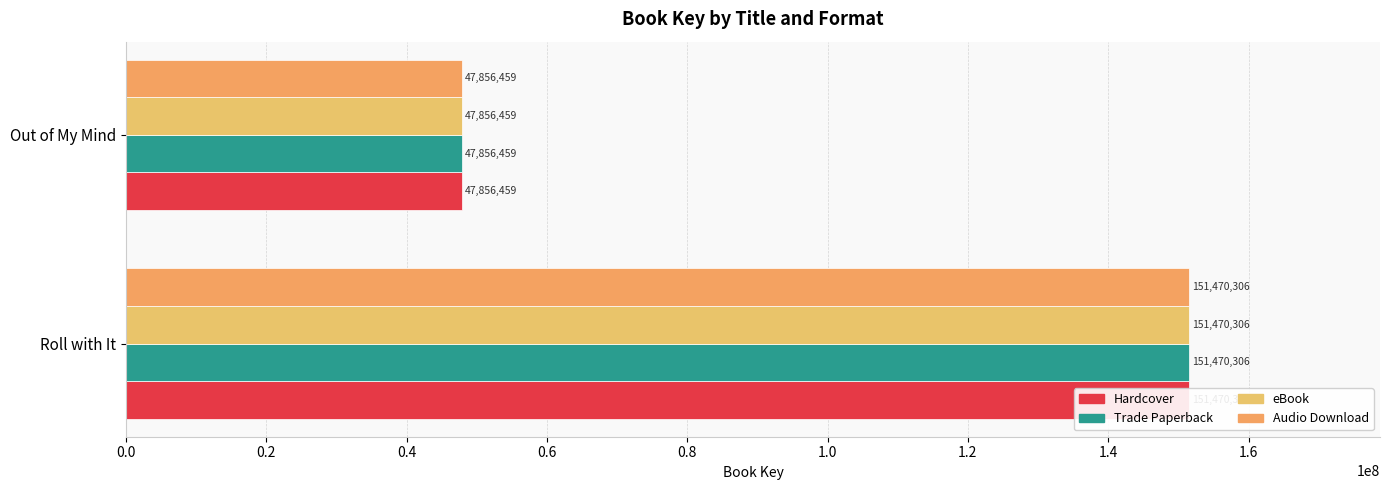

Reading left to right, what are all the values shown in this chart?

Hardcover: 0.0=151470306	0.2=47856459
Trade Paperback: 0.0=151470306	0.2=47856459
eBook: 0.0=151470306	0.2=47856459
Audio Download: 0.0=151470306	0.2=47856459